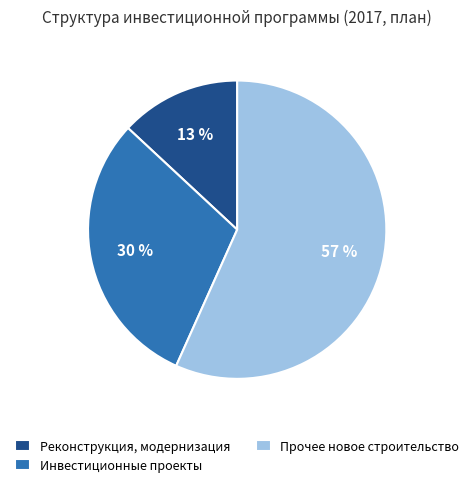

What is the largest slice in the pie chart?

Прочее новое строительство